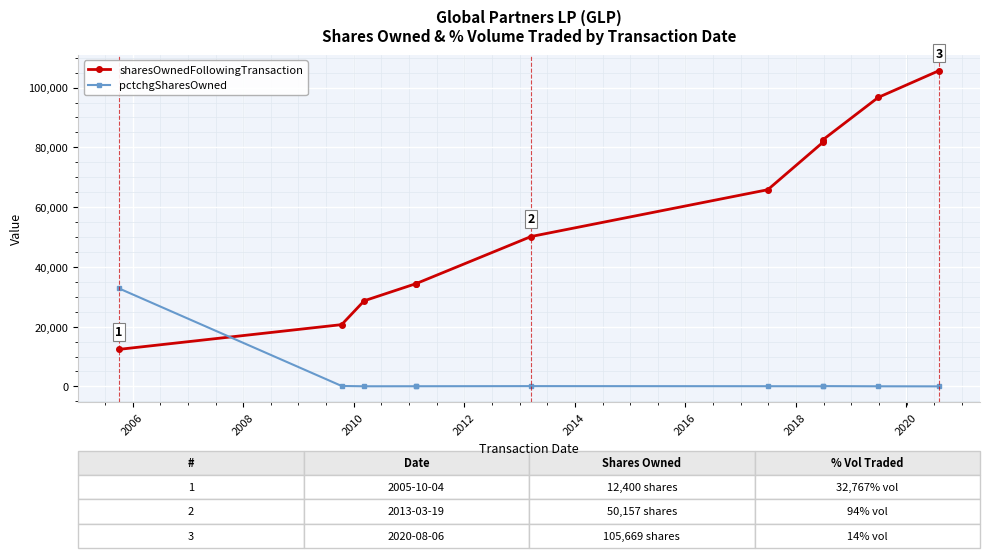

Reading right to left, extract all data points from this chart.

sharesOwnedFollowingTransaction: 105669	96705	82555	81706	65823	50157	34394	34394	28651	20675	12400
pctchgSharesOwned: 14	36	94	45	63	94	54	54	39	142	32767